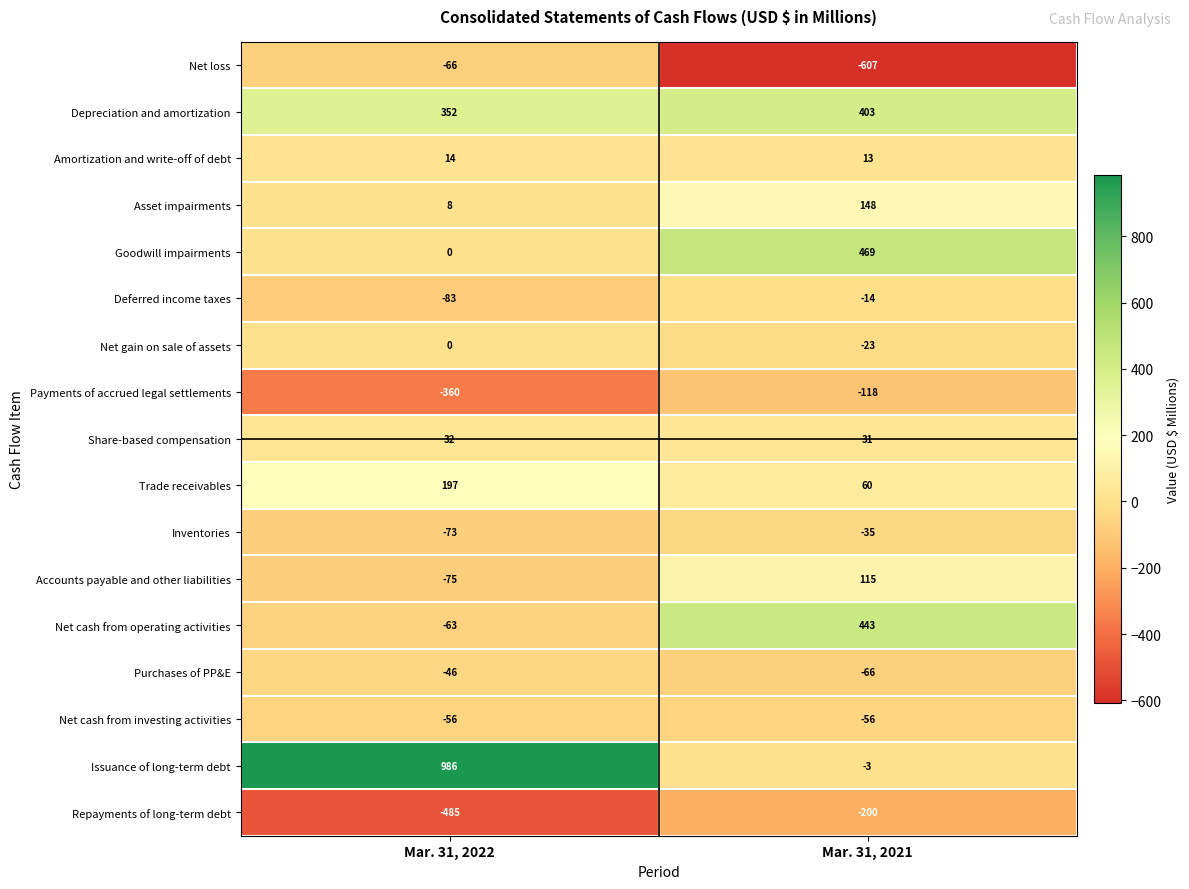

Which category has the highest value across all series?

Mar. 31, 2022